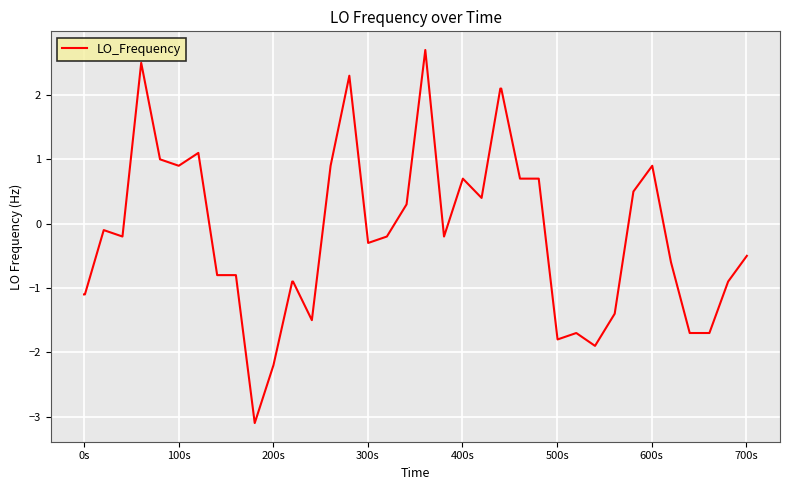

What is the difference between the maximum and minimum values?

5.8